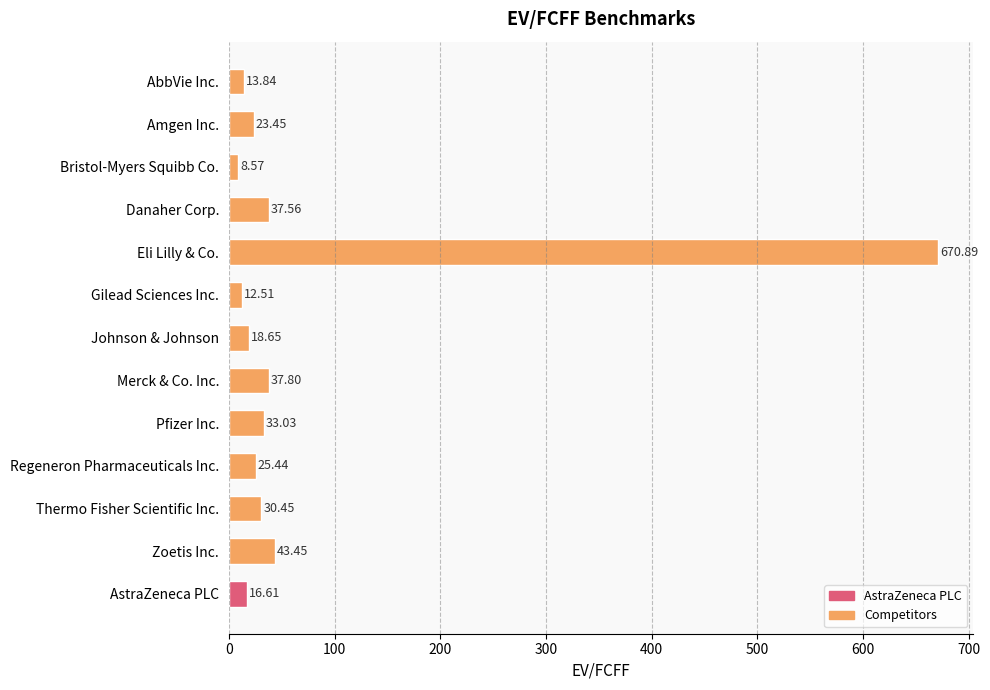

Where is the data nearest to the value 339?

Zoetis Inc.